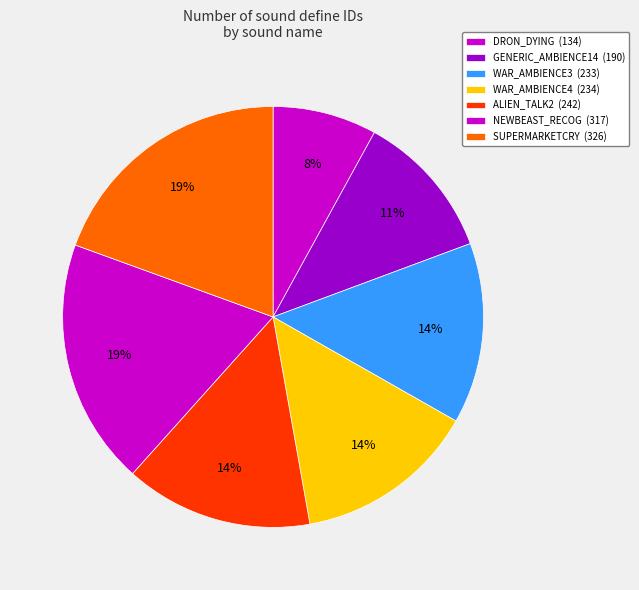

Combined, what portion of the pie is SUPERMARKETCRY and GENERIC_AMBIENCE14?

30.8%